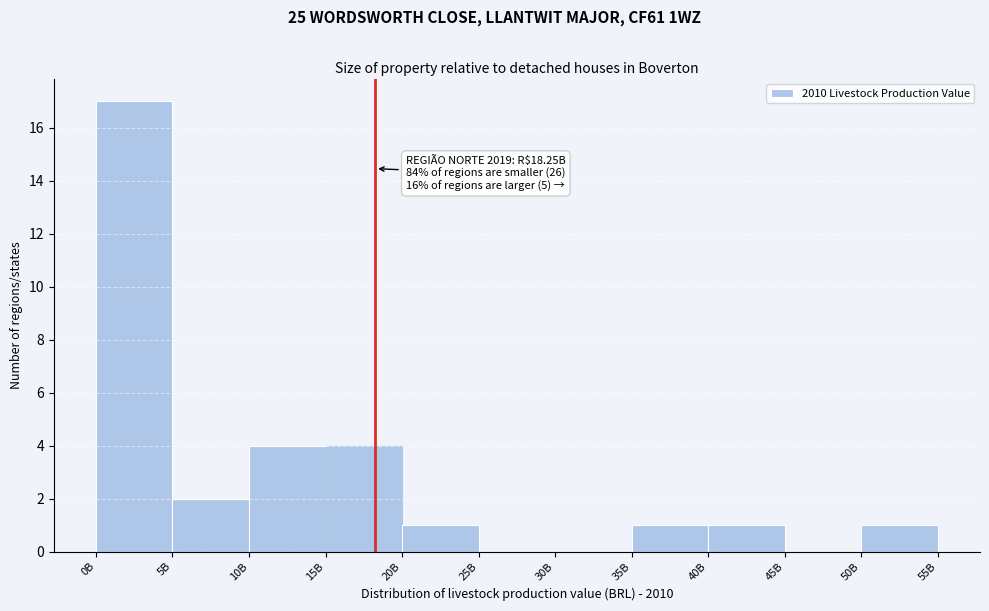

Reading left to right, list all the values displayed in this chart.

0B=17	5B=2	10B=4	15B=4	20B=1	25B=0	30B=0	35B=1	40B=1	45B=0	50B=1